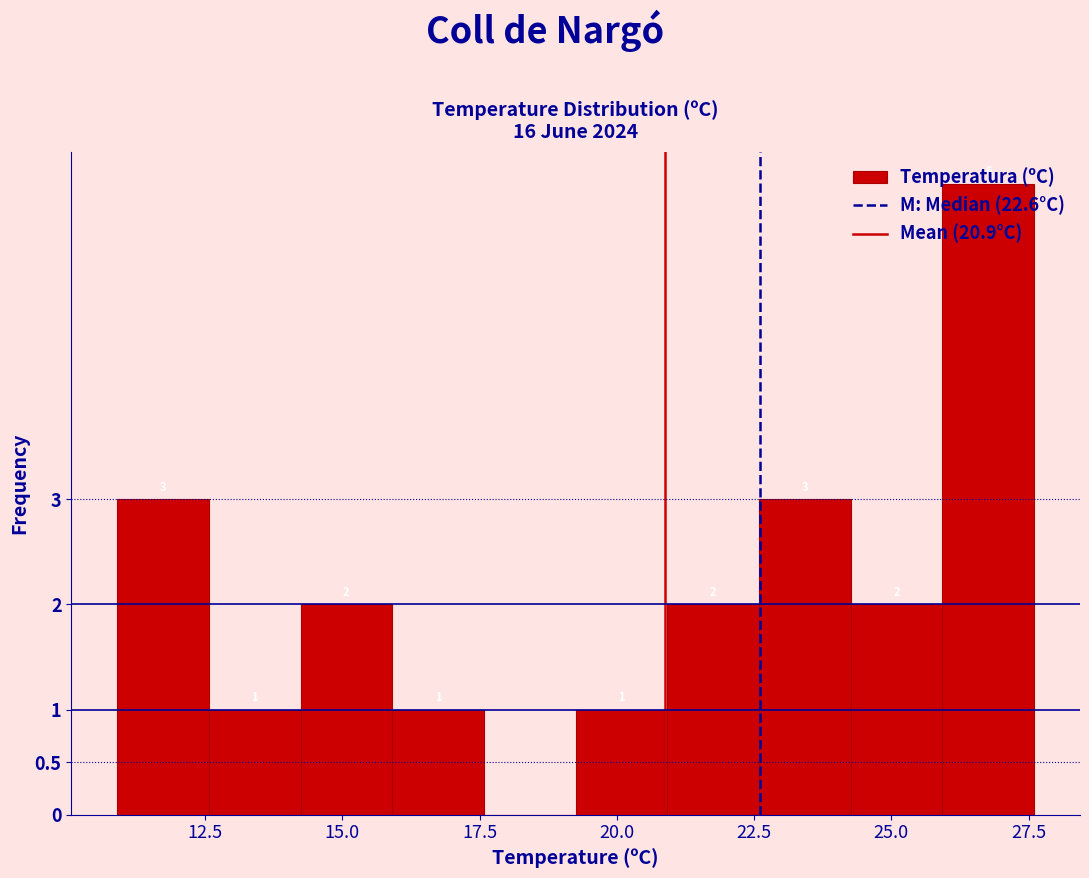

Around what value on the x-axis is the tallest bar? Give the approximate position of its centre, as read against the axis.

27.0